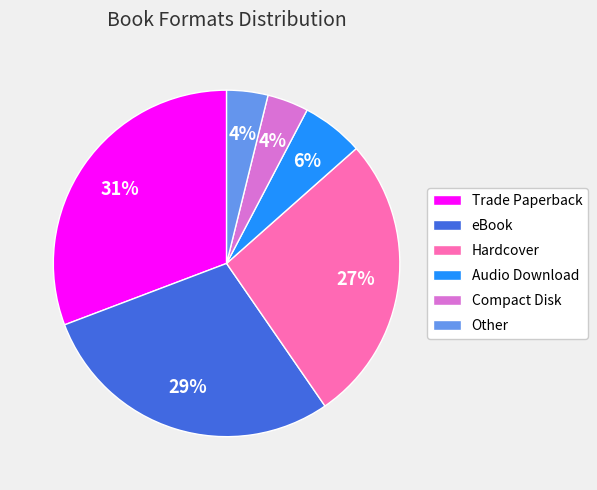

What percentage is the Audio Download slice, to the nearest percent?

6%